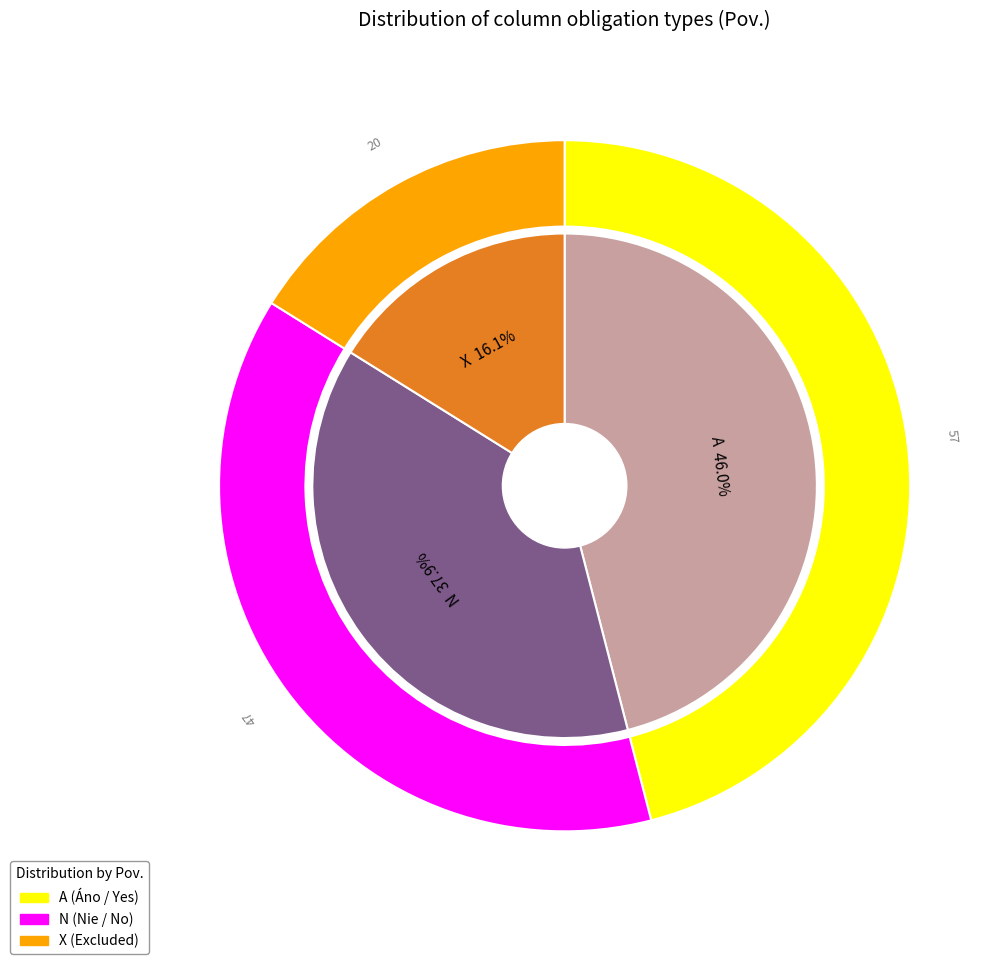

Rank the categories by value from lowest to highest.

X, N, A